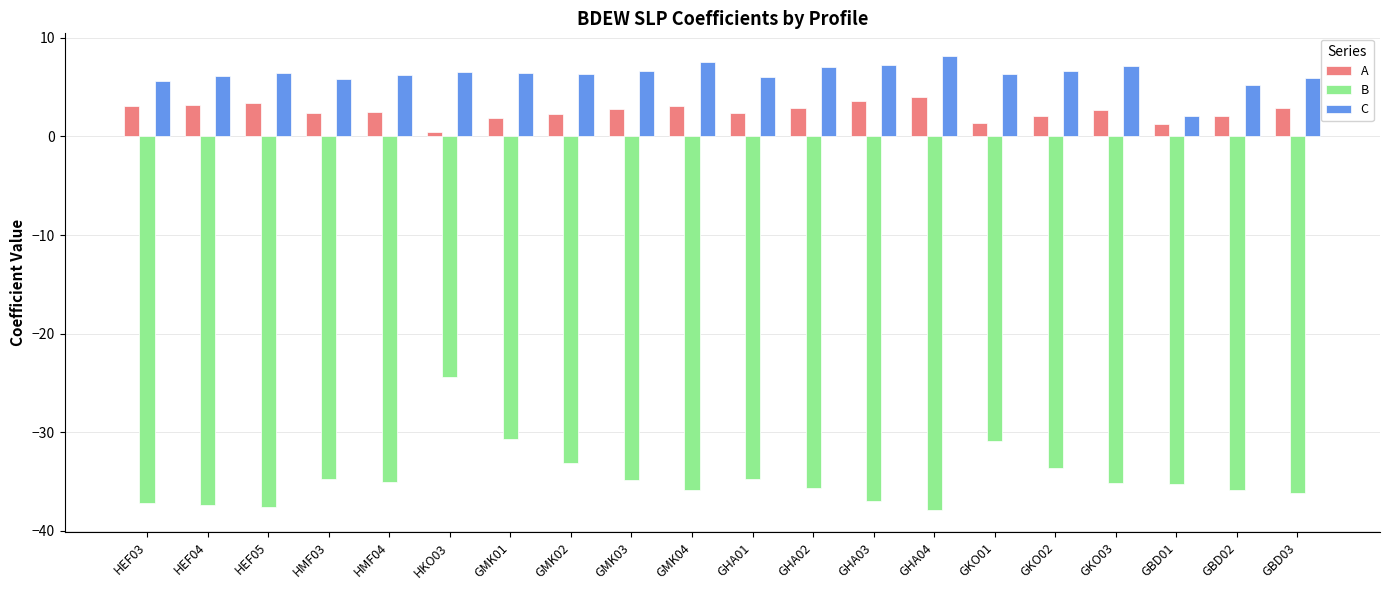

Which series has the largest range (max minus min)?

B